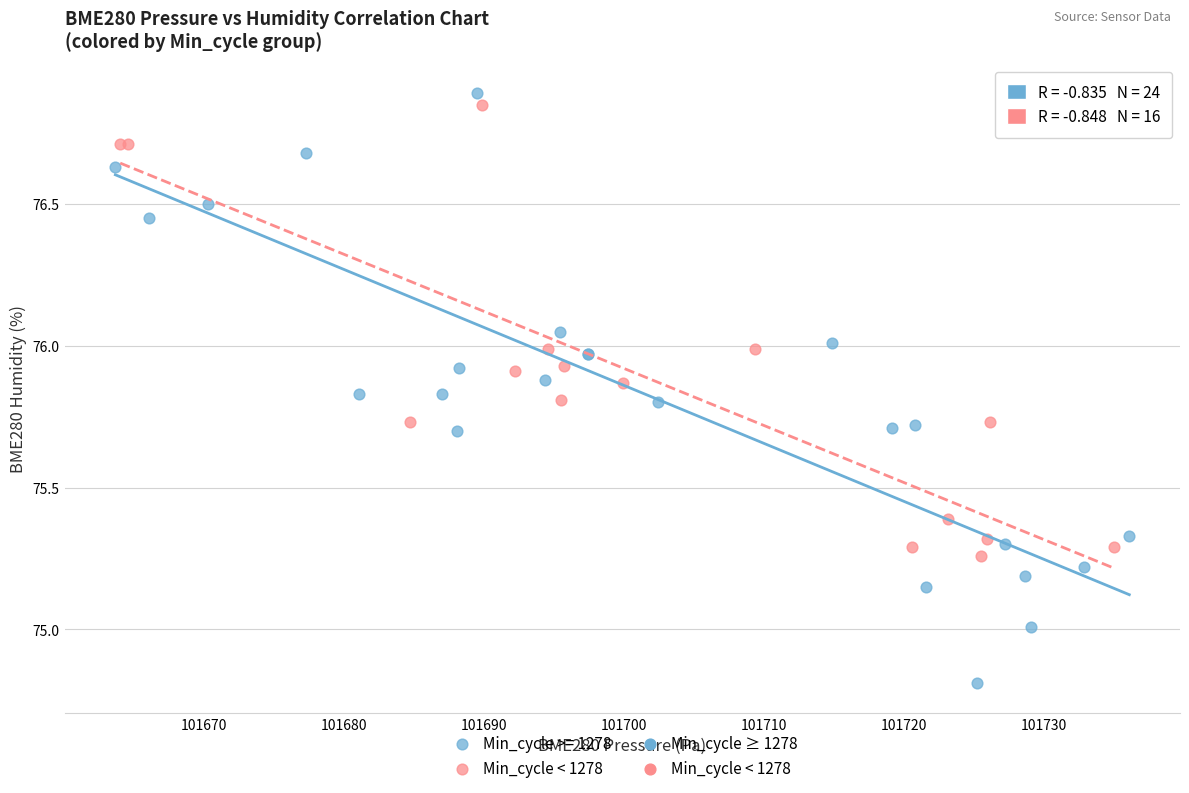

Which series contains the lowest Y value?

Min_cycle >= 1278